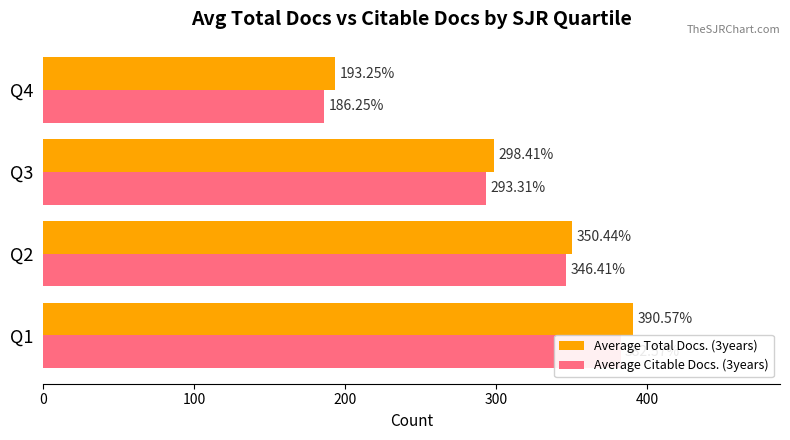

Does the chart contain stacked bars?

No